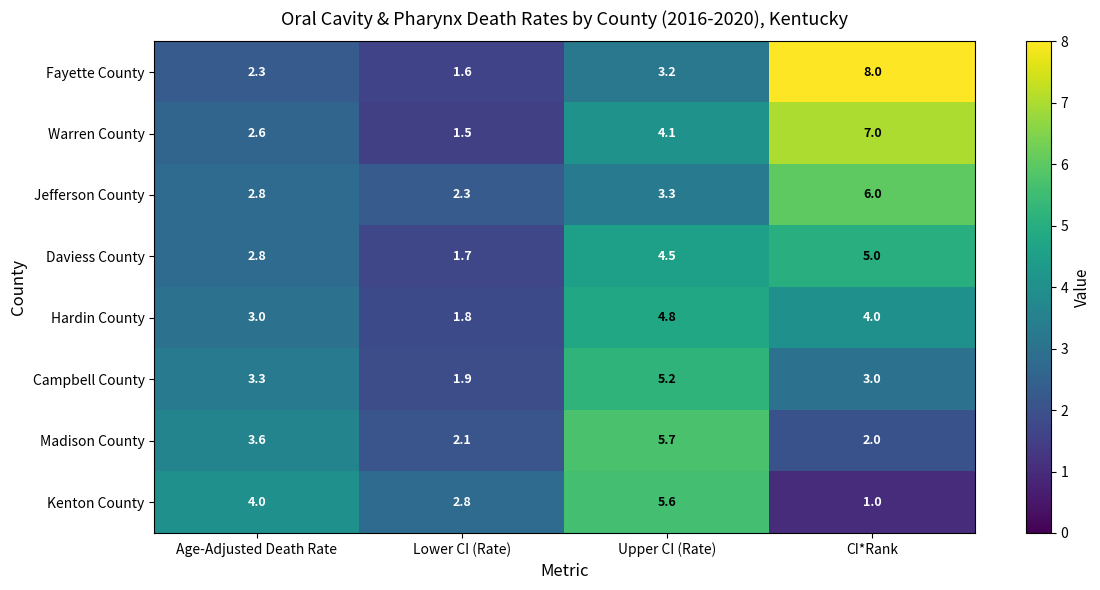

At which label is Madison County closest to 3?

Age-Adjusted Death Rate